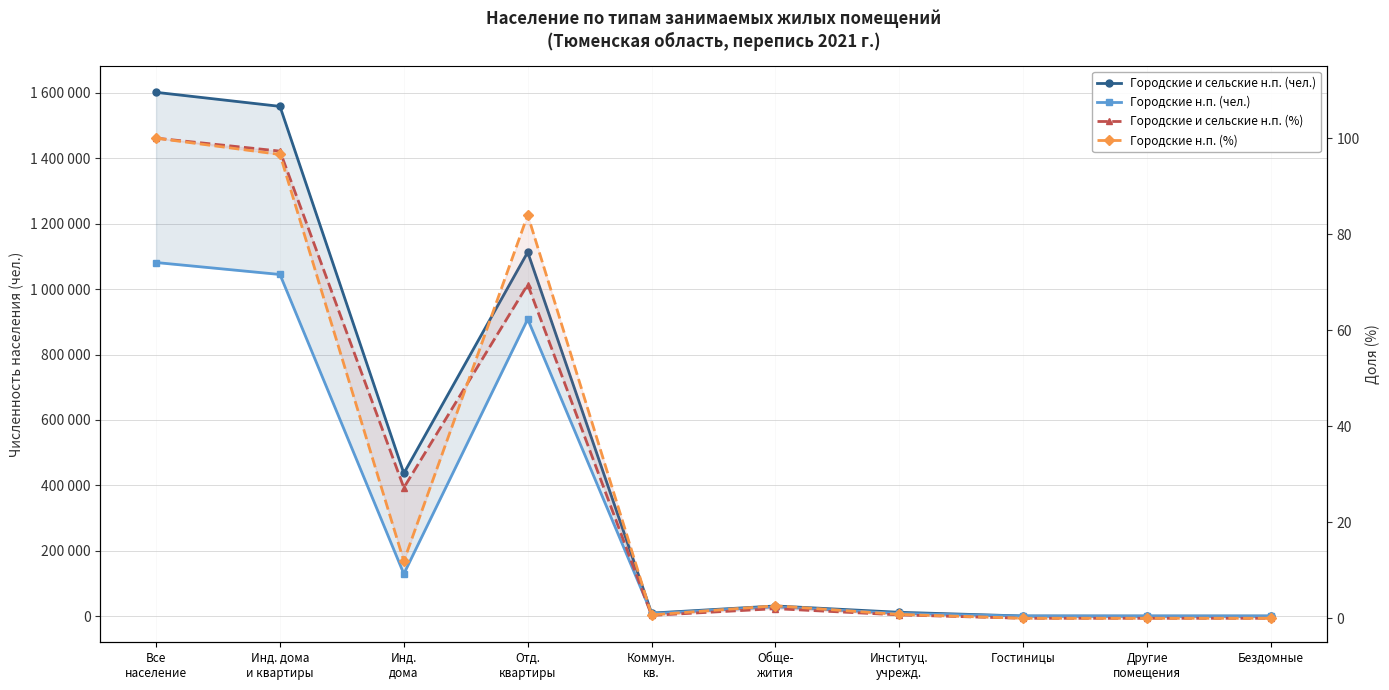

How many values in the Городские н.п. (%) series are below 2?

5